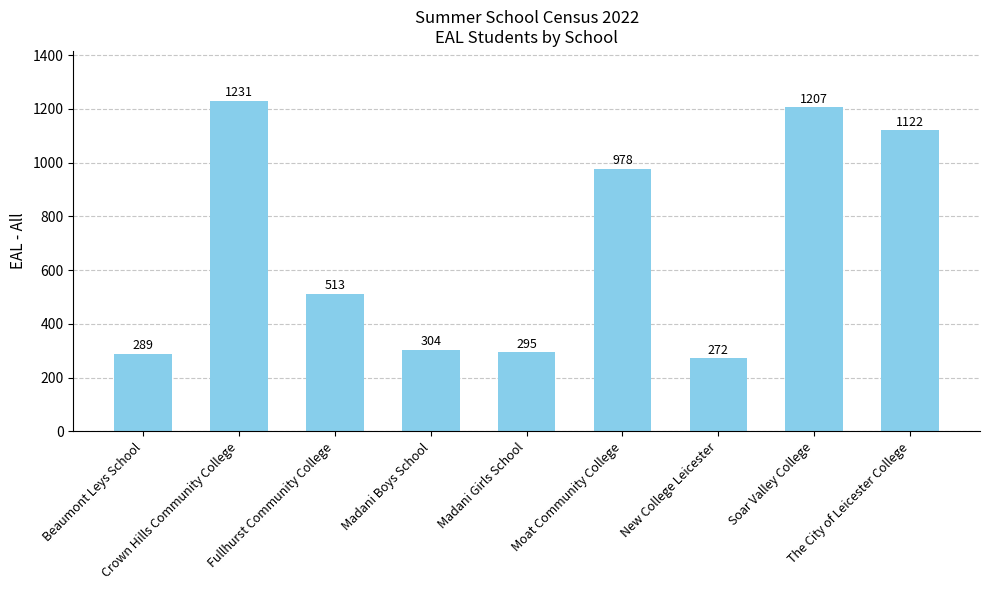

The value at Soar Valley College is 1207. True or false?

True